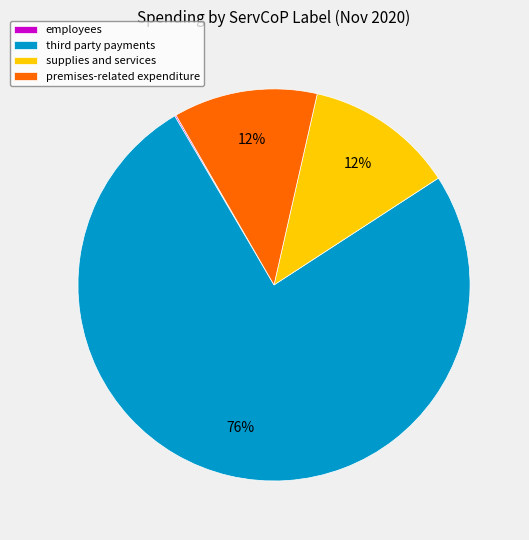

To the nearest percent, what portion does supplies and services represent?

12%